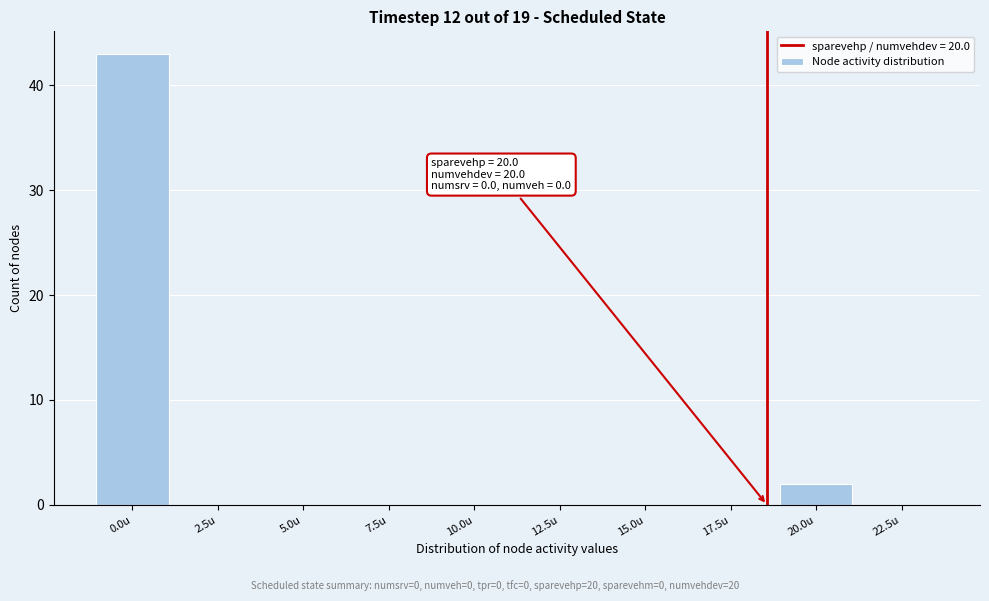

Reading left to right, transcribe all the data shown in this chart.

0.0u=43	2.5u=0	5.0u=0	7.5u=0	10.0u=0	12.5u=0	15.0u=0	17.5u=0	20.0u=2	22.5u=0